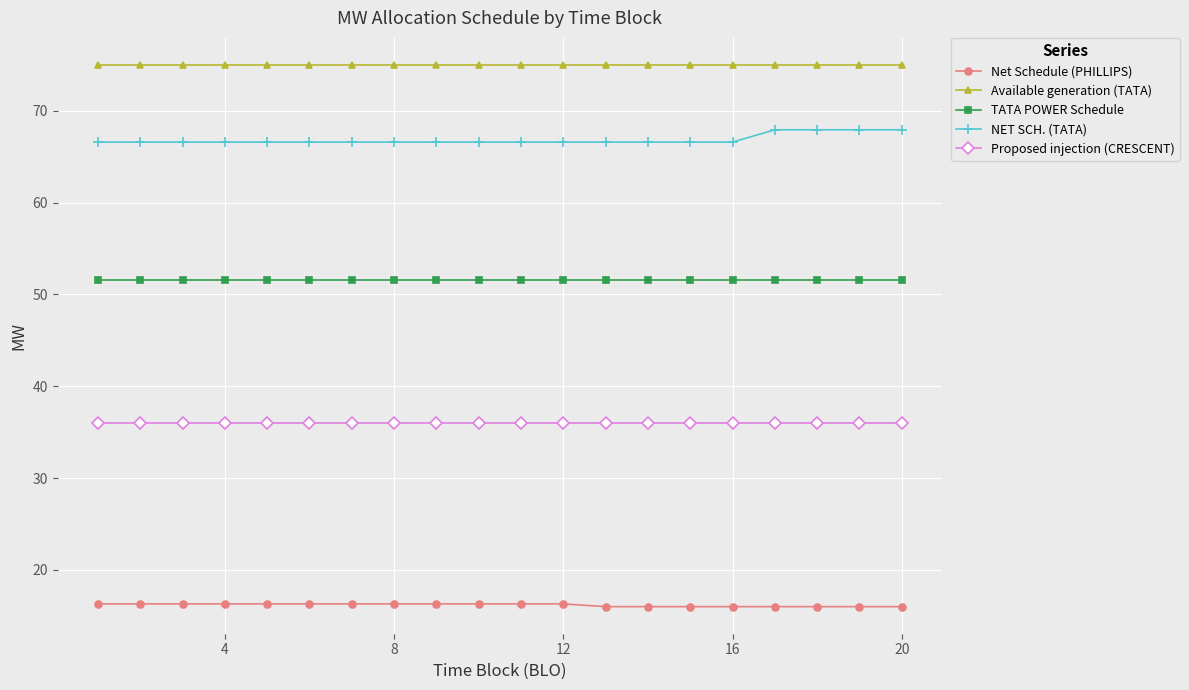

What is the value of the Net Schedule (PHILLIPS) point at the 8th from the left?

16.3